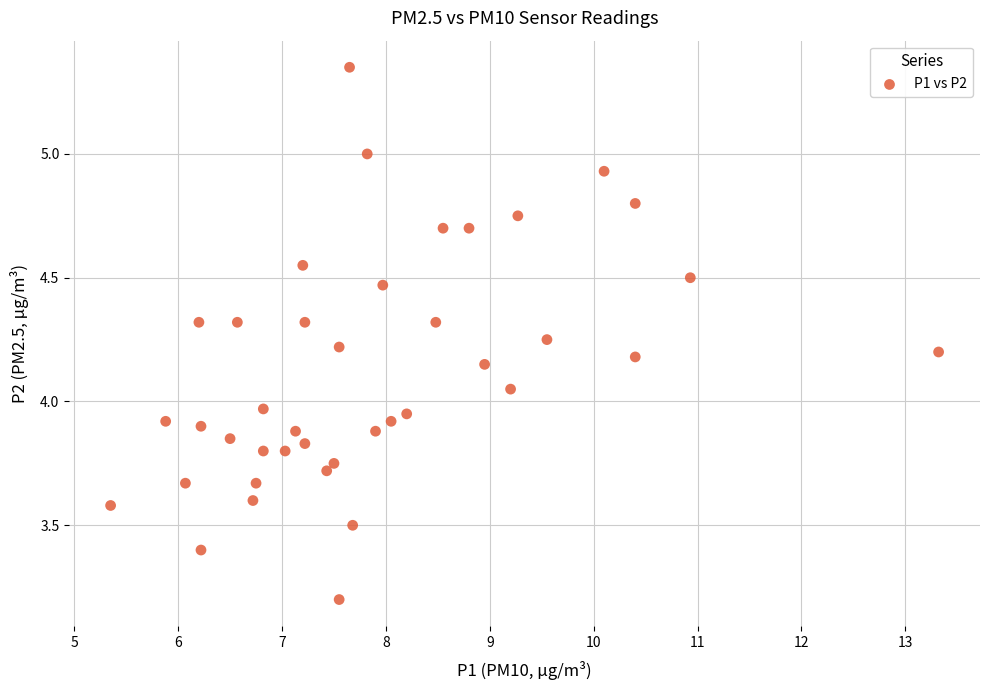

What is the range of X values (max minus min)?

8.0